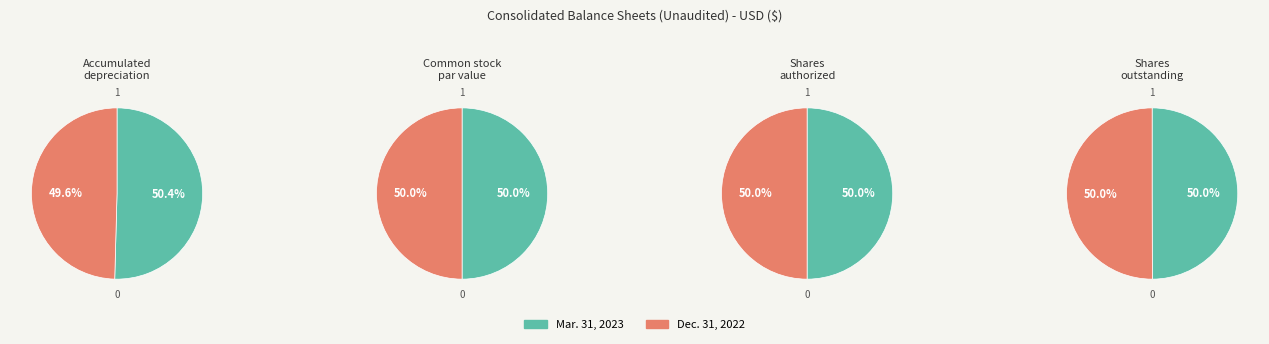

What is the largest slice in the pie chart?

Mar. 31, 2023